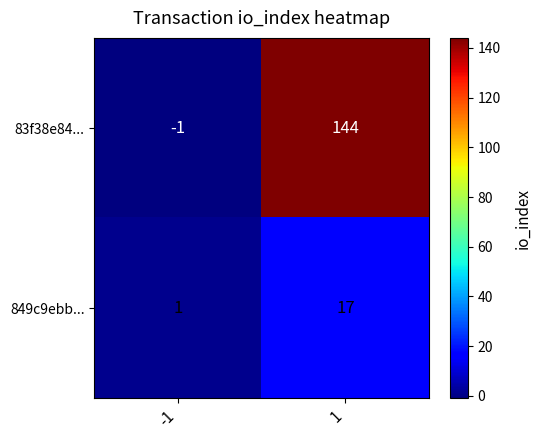

Is it true that 83f38e84... equals 144 at 1?

True